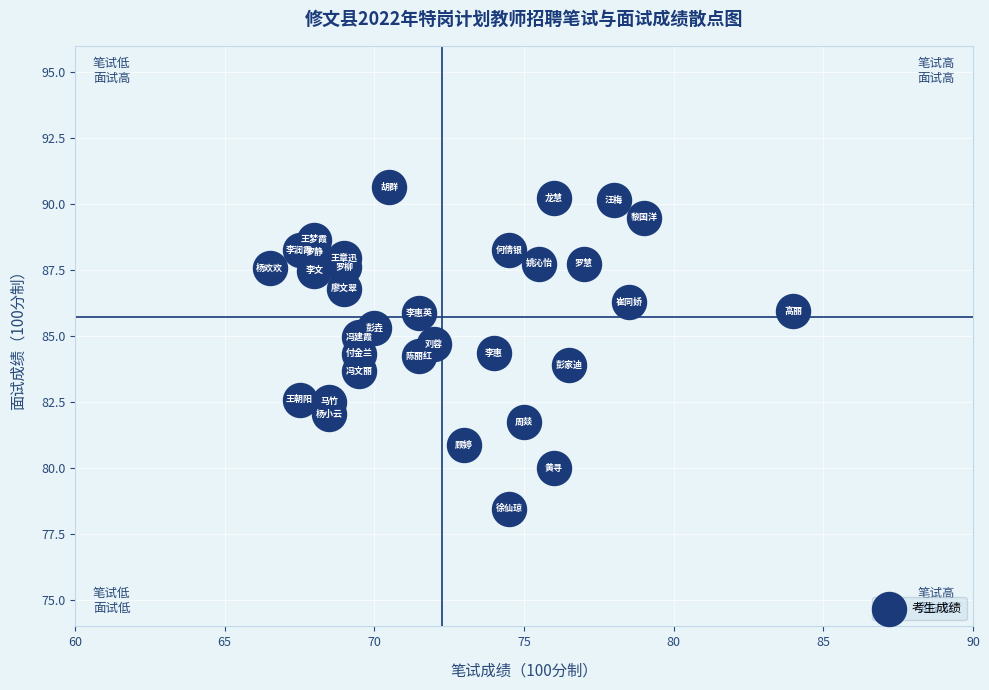

What is the range of X values (max minus min)?

17.5